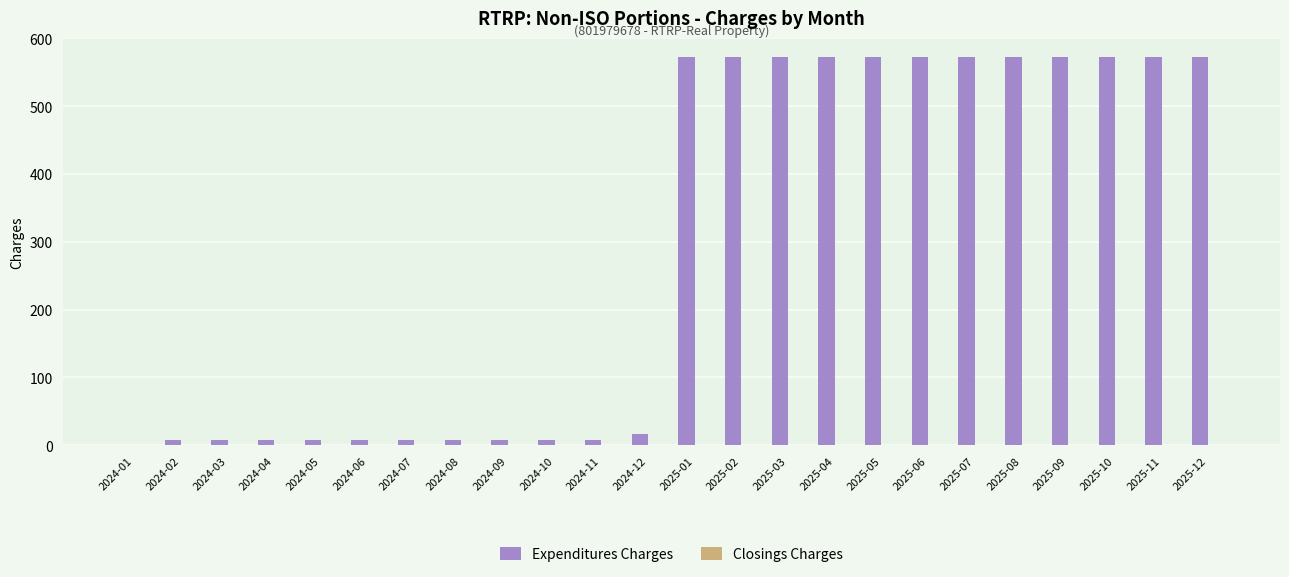

What is the greatest value displayed?

572.0